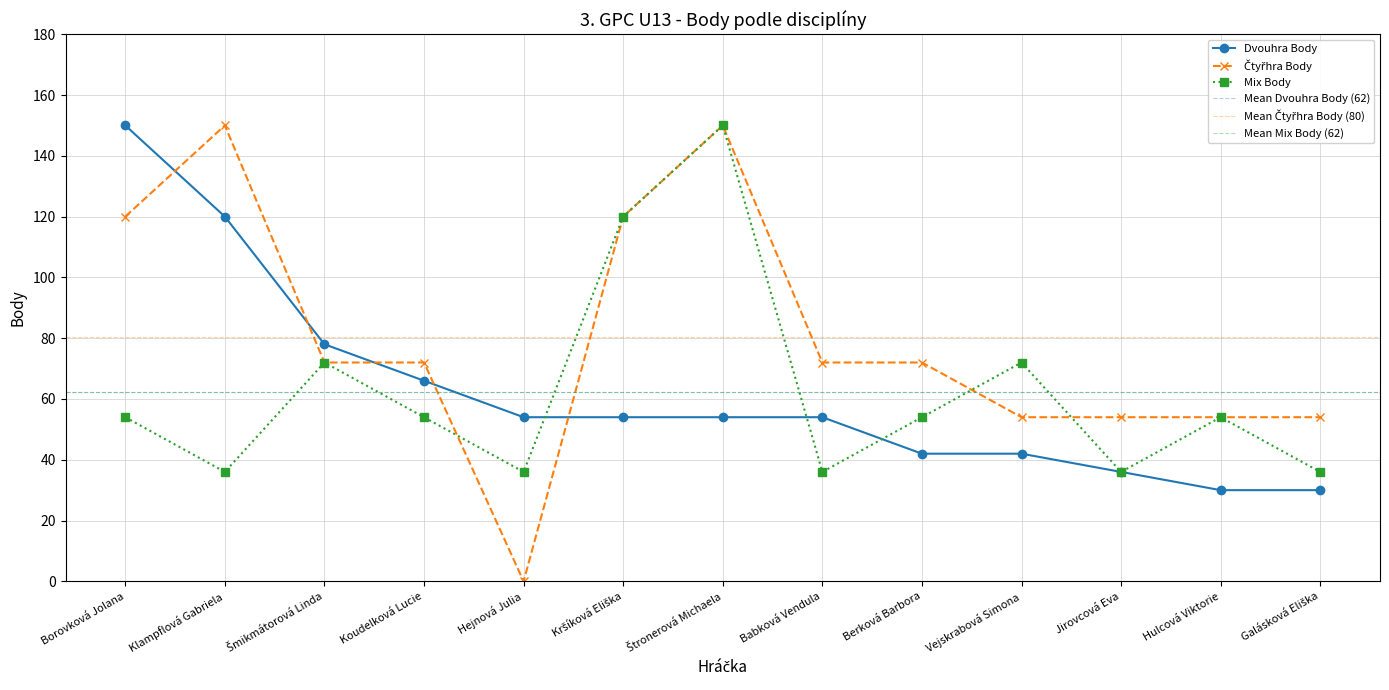

Reading left to right, extract all data points from this chart.

Dvouhra Body: Borovková Jolana=150	Klampflová Gabriela=120	Šmikmátorová Linda=78	Koudelková Lucie=66	Hejnová Julia=54	Kršíková Eliška=54	Štronerová Michaela=54	Babková Vendula=54	Berková Barbora=42	Vejskrabová Simona=42	Jirovcová Eva=36	Hulcová Viktorie=30	Galásková Eliška=30
Čtyřhra Body: Borovková Jolana=120	Klampflová Gabriela=150	Šmikmátorová Linda=72	Koudelková Lucie=72	Hejnová Julia=0	Kršíková Eliška=120	Štronerová Michaela=150	Babková Vendula=72	Berková Barbora=72	Vejskrabová Simona=54	Jirovcová Eva=54	Hulcová Viktorie=54	Galásková Eliška=54
Mix Body: Borovková Jolana=54	Klampflová Gabriela=36	Šmikmátorová Linda=72	Koudelková Lucie=54	Hejnová Julia=36	Kršíková Eliška=120	Štronerová Michaela=150	Babková Vendula=36	Berková Barbora=54	Vejskrabová Simona=72	Jirovcová Eva=36	Hulcová Viktorie=54	Galásková Eliška=36